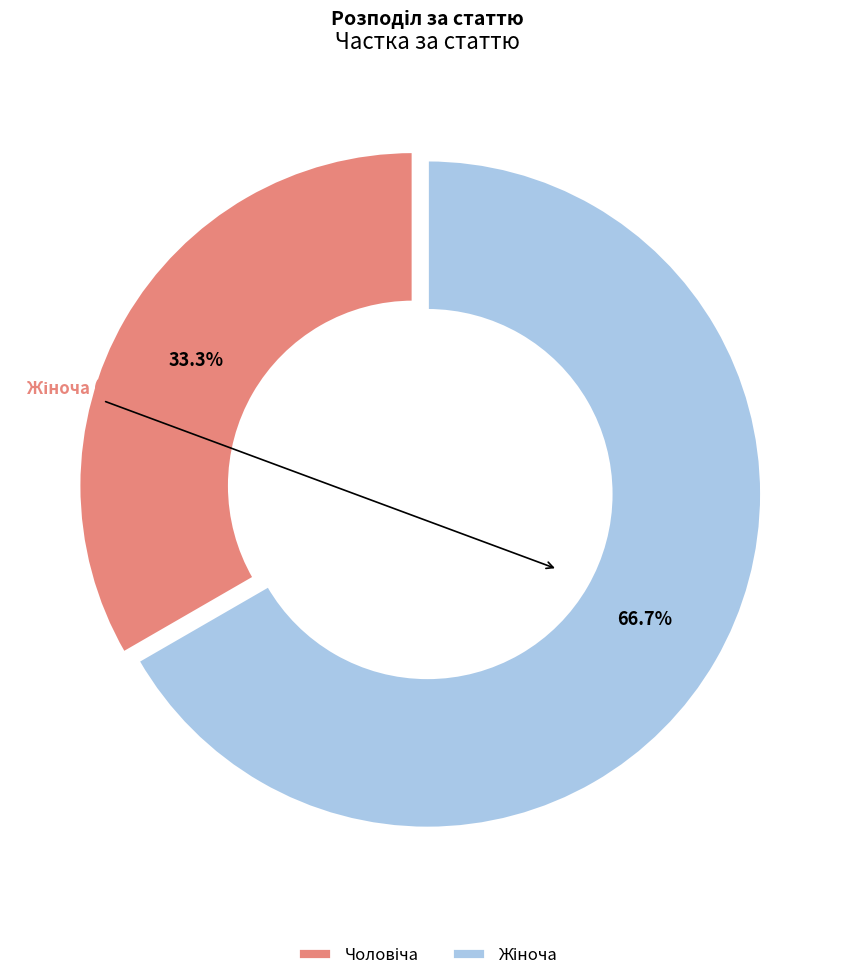

Is there any slice that represents more than half of the pie?

Yes